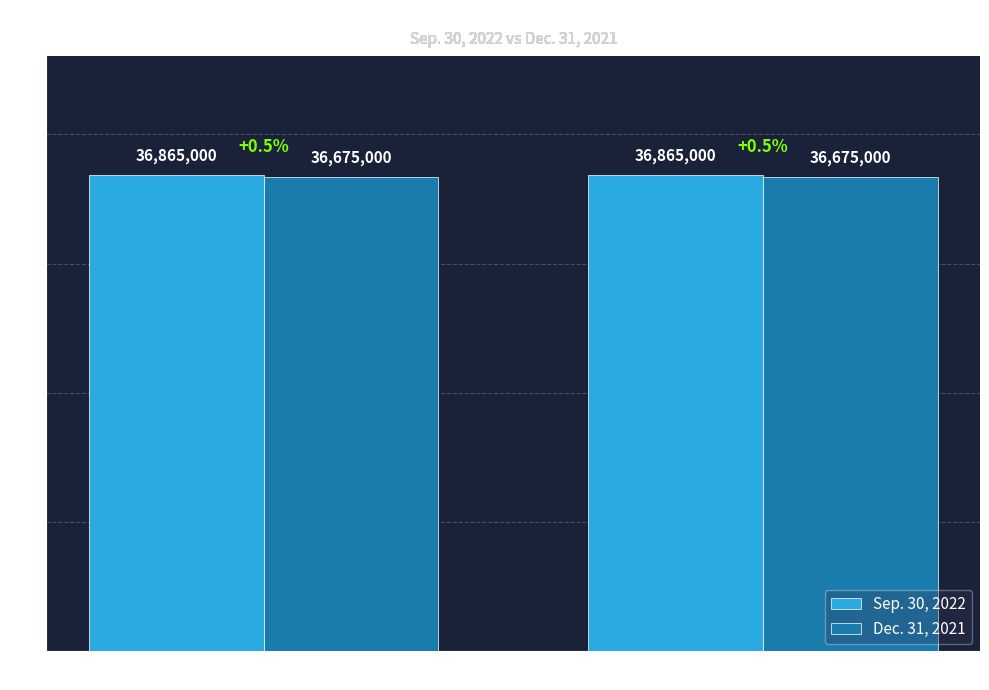

What is the label of the 2nd bar from the left?

Shares Outstanding